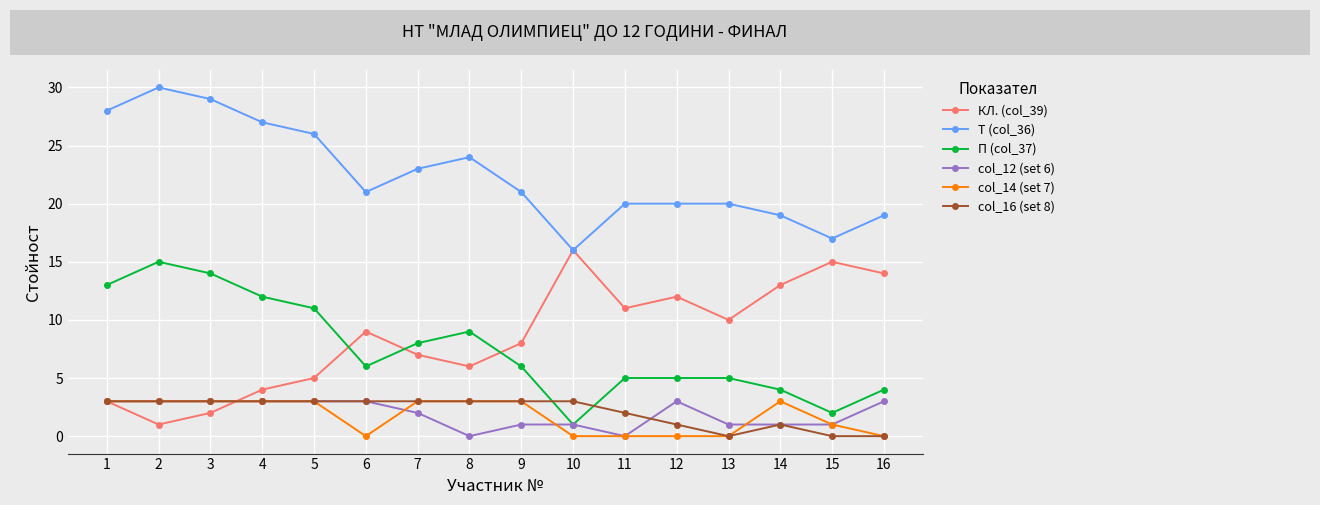

True or false: Т (col_36) and col_16 (set 8) cross at least once.

False